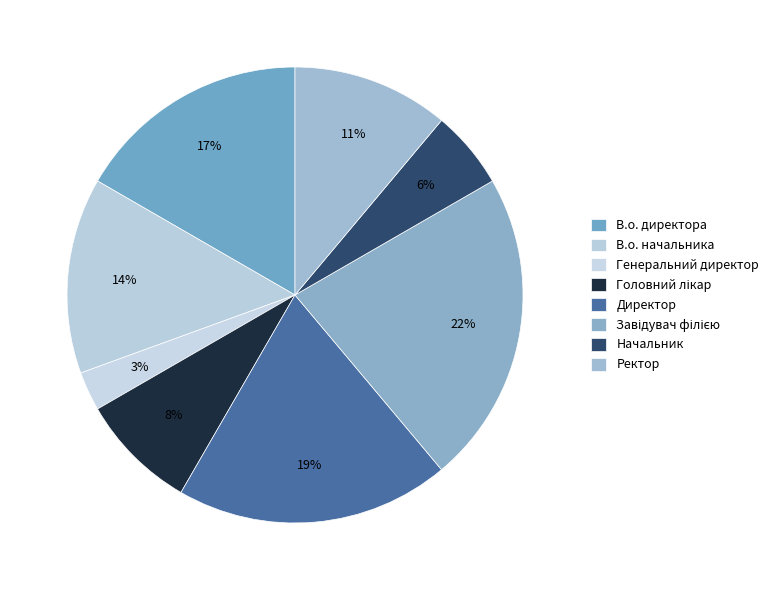

To the nearest percent, what is the difference between the Директор and Ректор slice percentages?

8%